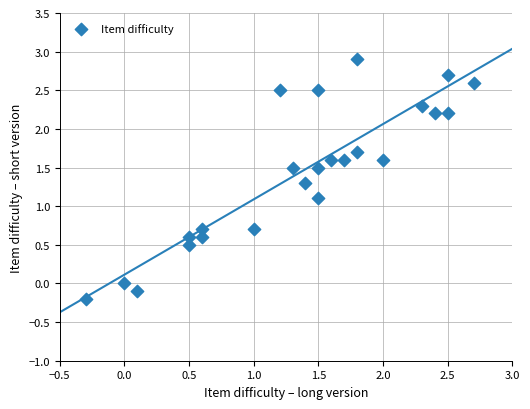

What Y value in the scatter plot is closest to 1?

1.1